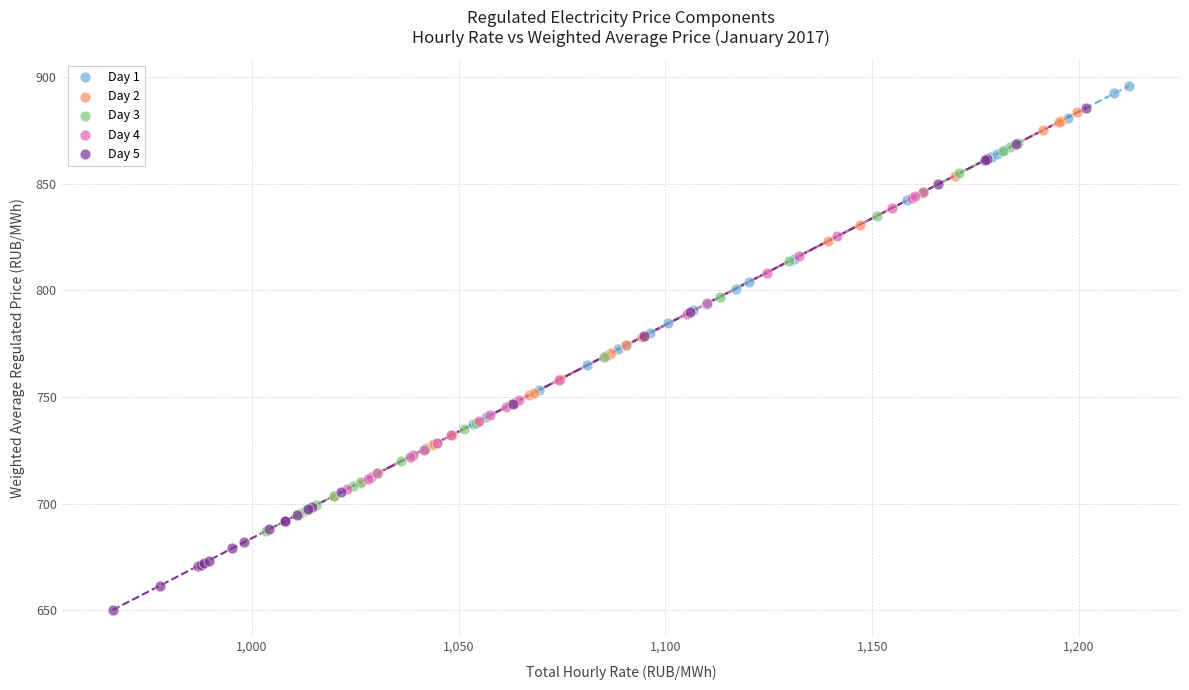

Which series has the largest Y range (max minus min)?

Day 5